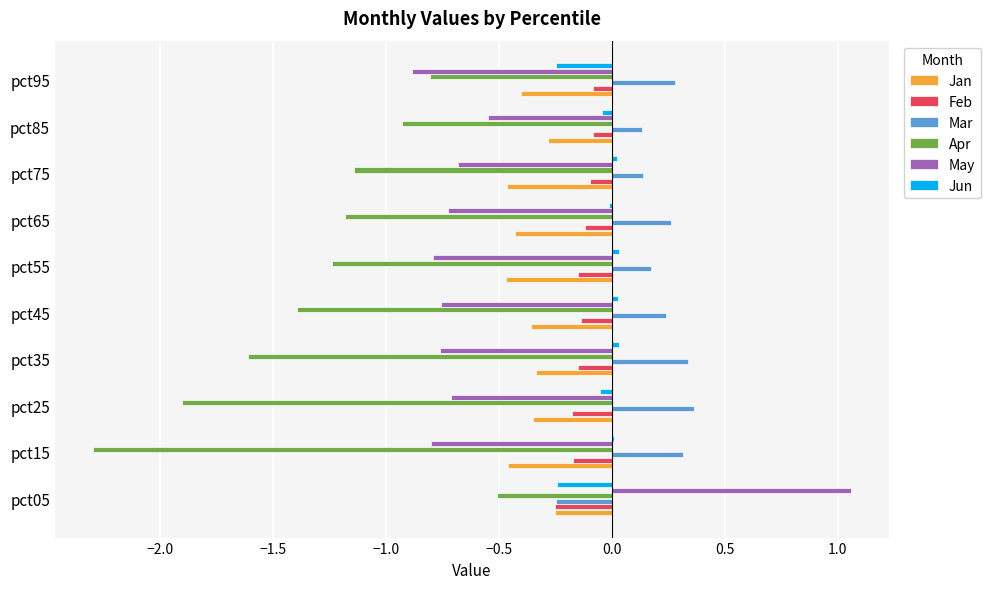

Count the number of categories in the chart.

10